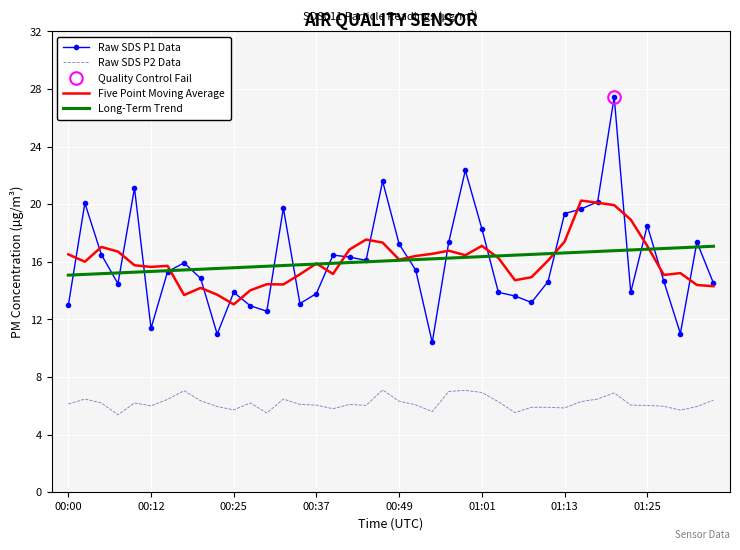

True or false: Raw SDS P2 Data and Five Point Moving Average intersect in this chart.

False